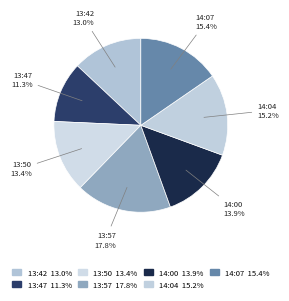

Count the number of slices in the pie.

7